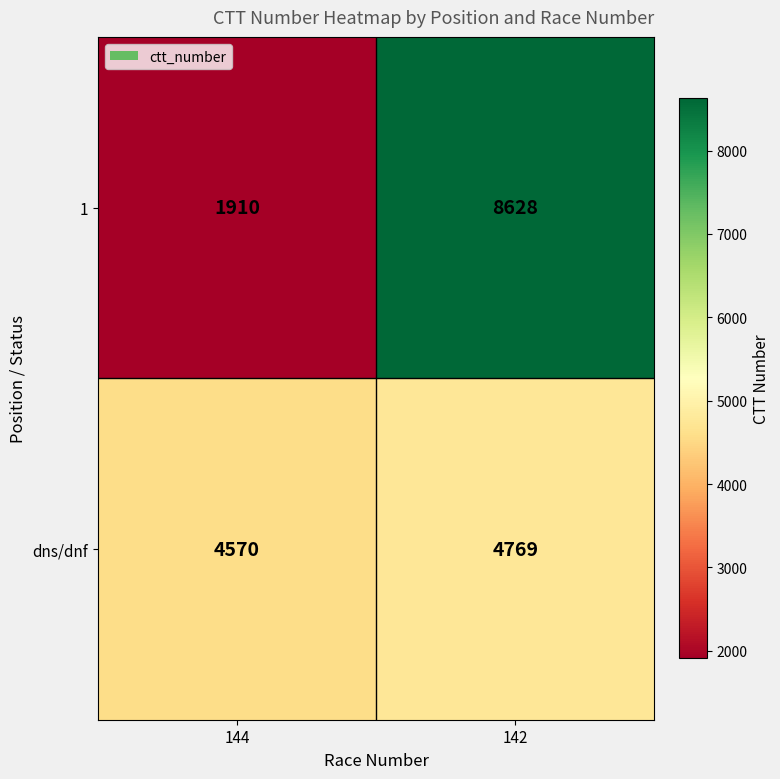

What is the difference between the maximum and minimum values in the dns/dnf series?

199